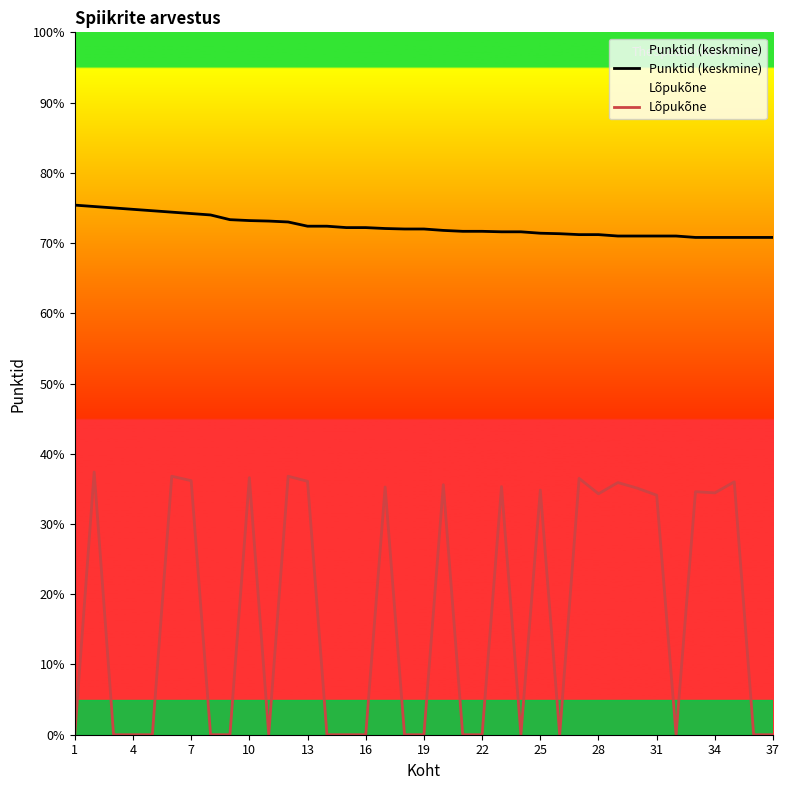

Rank the series by their average value, from lowest to highest.

Lõpukõne, Punktid (keskmine)